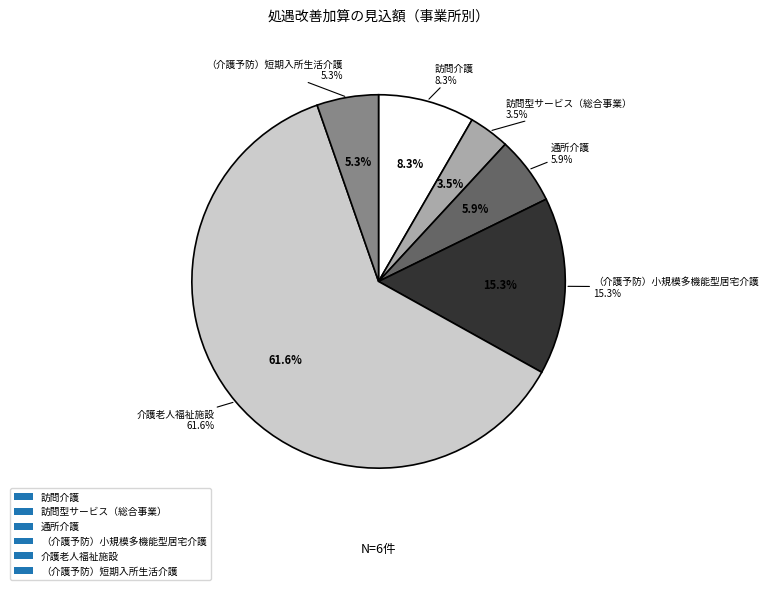

Is there any slice that represents more than half of the pie?

Yes